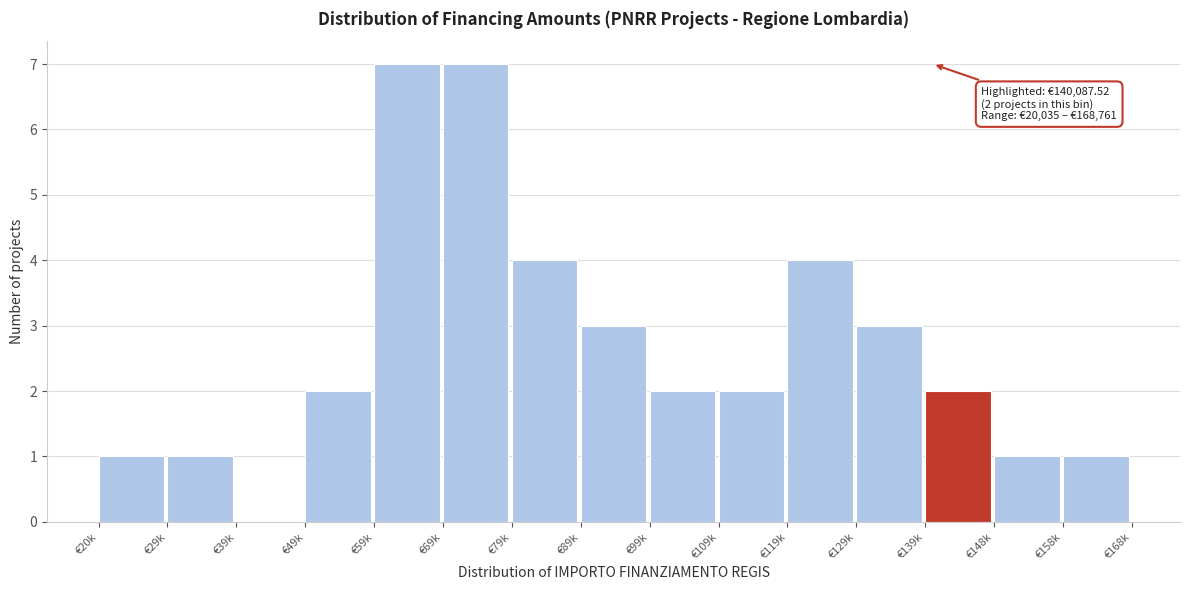

Reading left to right, transcribe all the data shown in this chart.

€20k=1	€29k=1	€39k=0	€49k=2	€59k=7	€69k=7	€79k=4	€89k=3	€99k=2	€109k=2	€119k=4	€129k=3	€139k=2	€148k=1	€158k=1